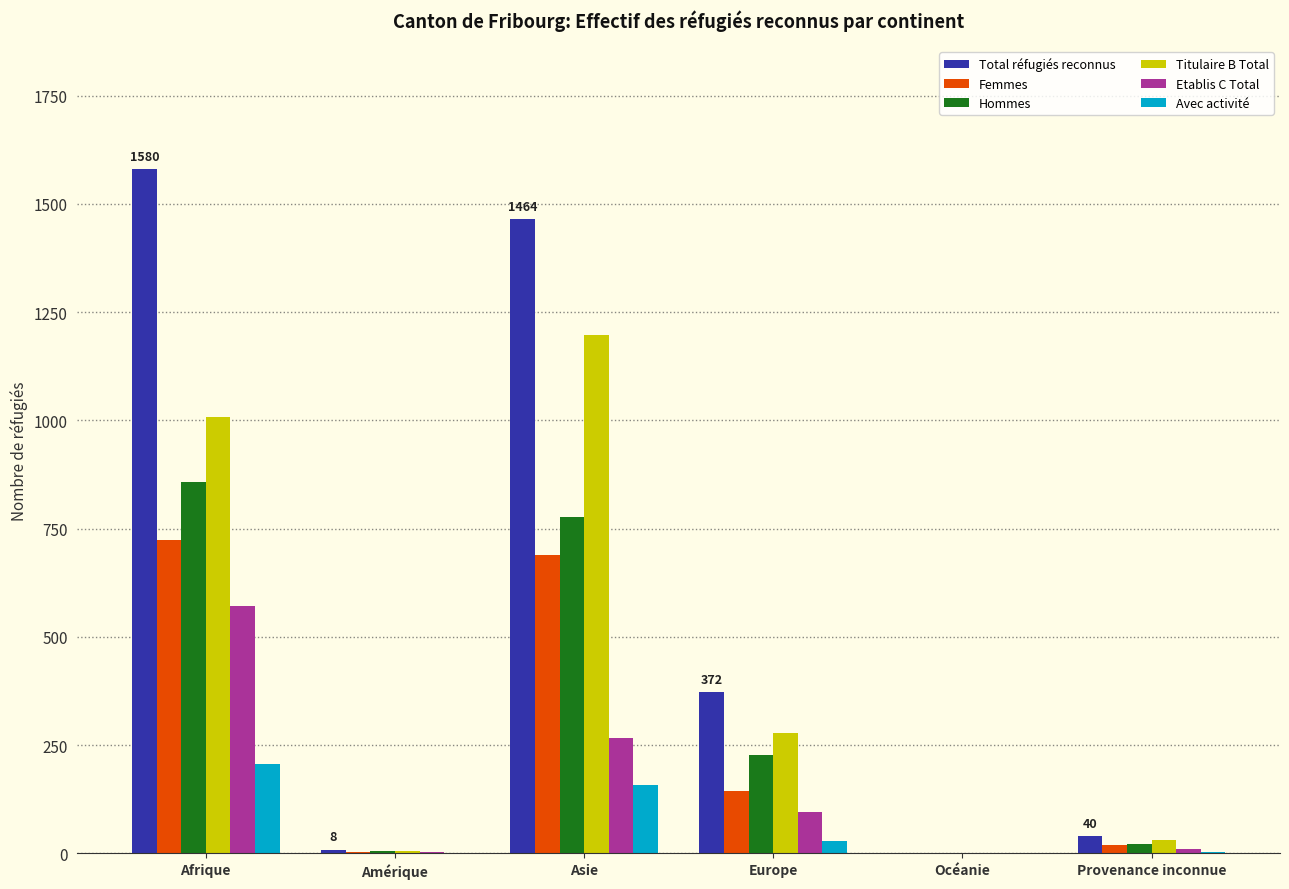

What is the approximate value of Titulaire B Total at Europe, to the nearest 100?

300